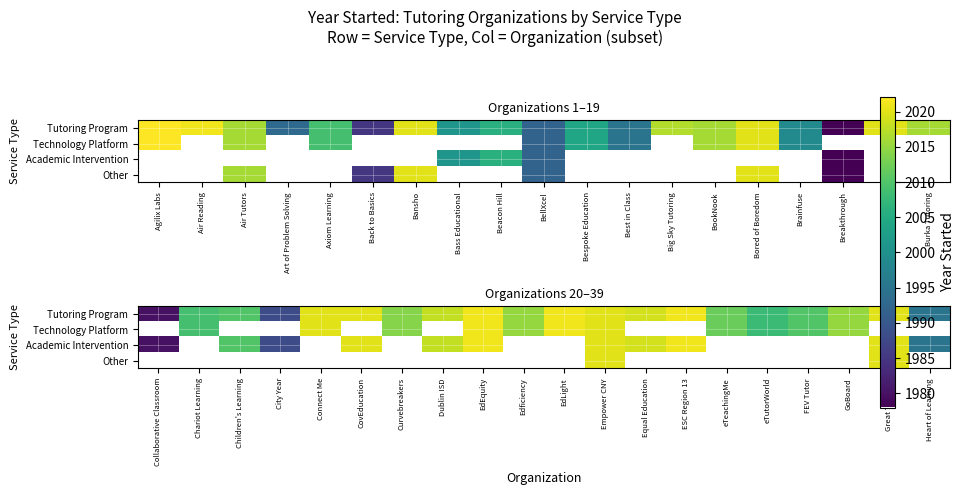

How many values in the Academic Intervention series exceed 2020?

2